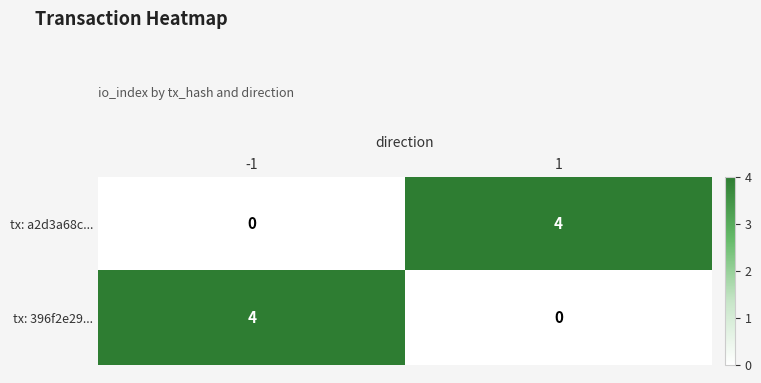

How many data points in tx: 396f2e29... are less than 4?

1